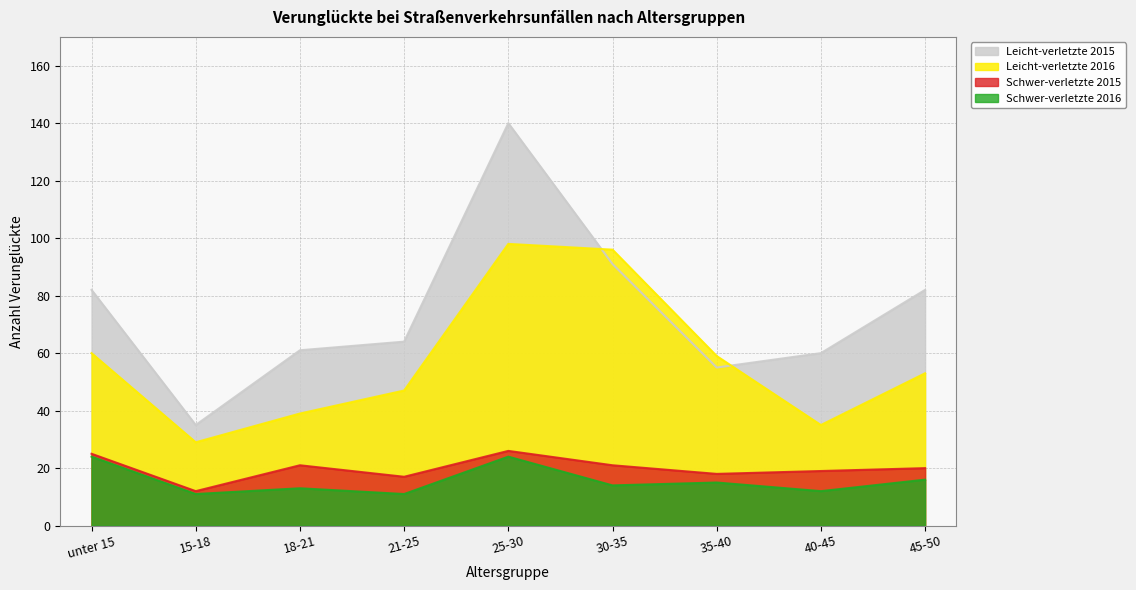

What is the average value of the Schwer-verletzte 2015 series?

20